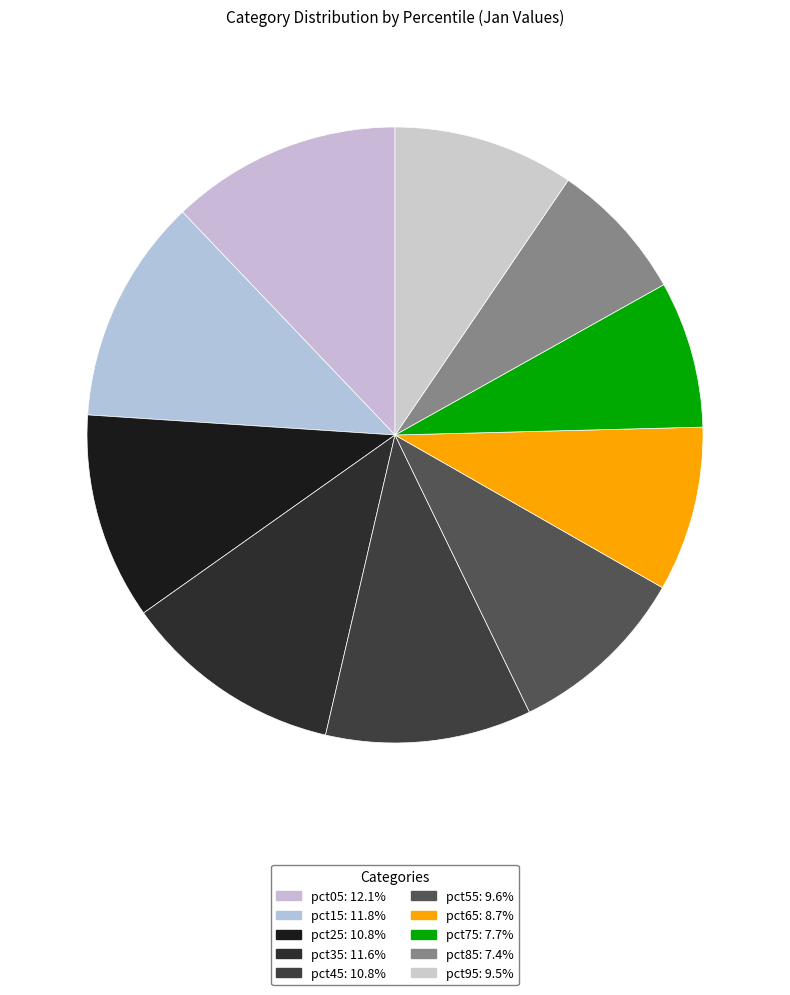

Rank the categories by value from lowest to highest.

pct85, pct75, pct65, pct95, pct55, pct45, pct25, pct35, pct15, pct05